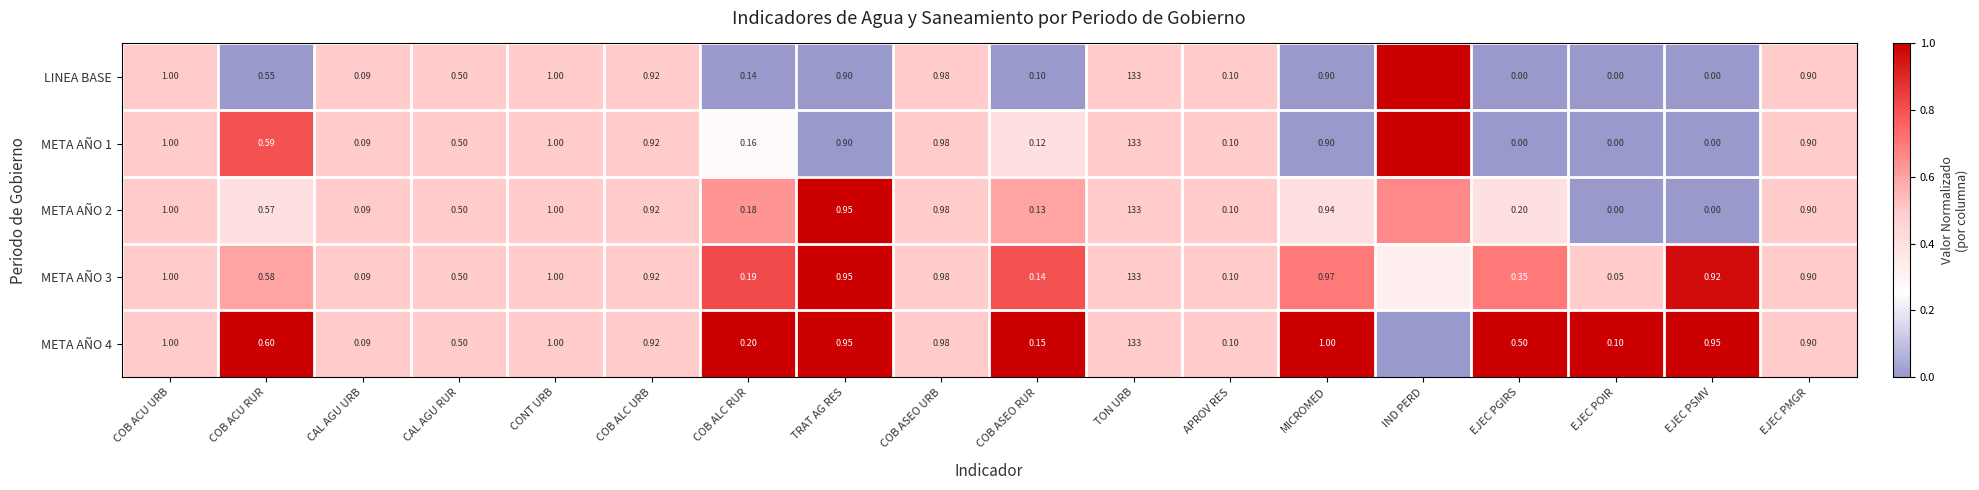

Is the value of META AÑO 3 at COB ACU URB greater than the value of META AÑO 2 at CAL AGU URB?

Yes